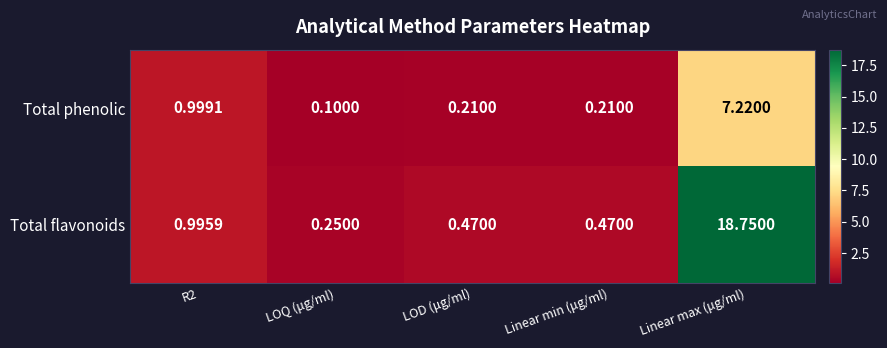

Rank the series by their average value, from lowest to highest.

Total phenolic, Total flavonoids